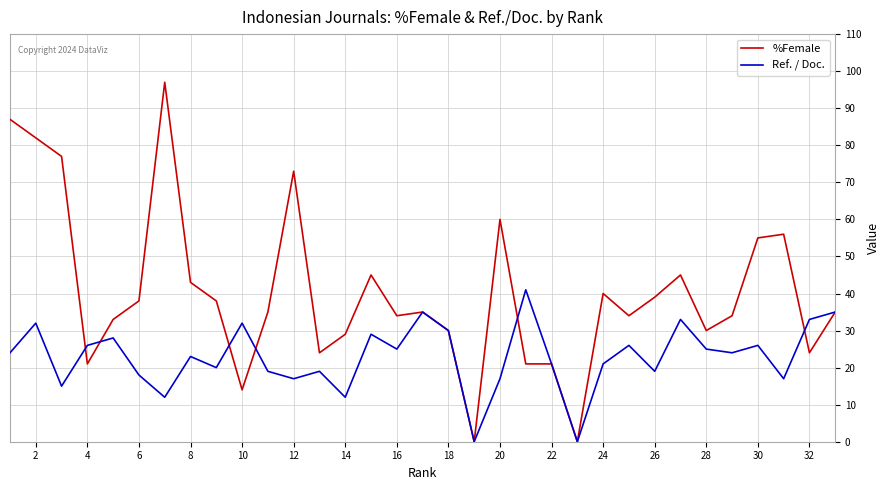

Which series has the largest total across all categories?

%Female